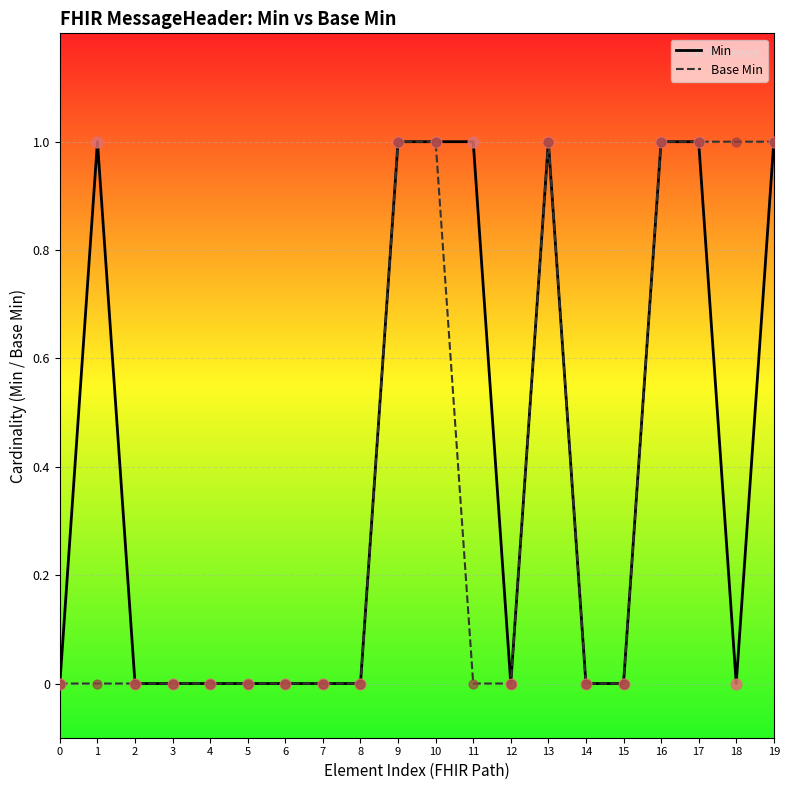

Which series has the largest total across all categories?

Min